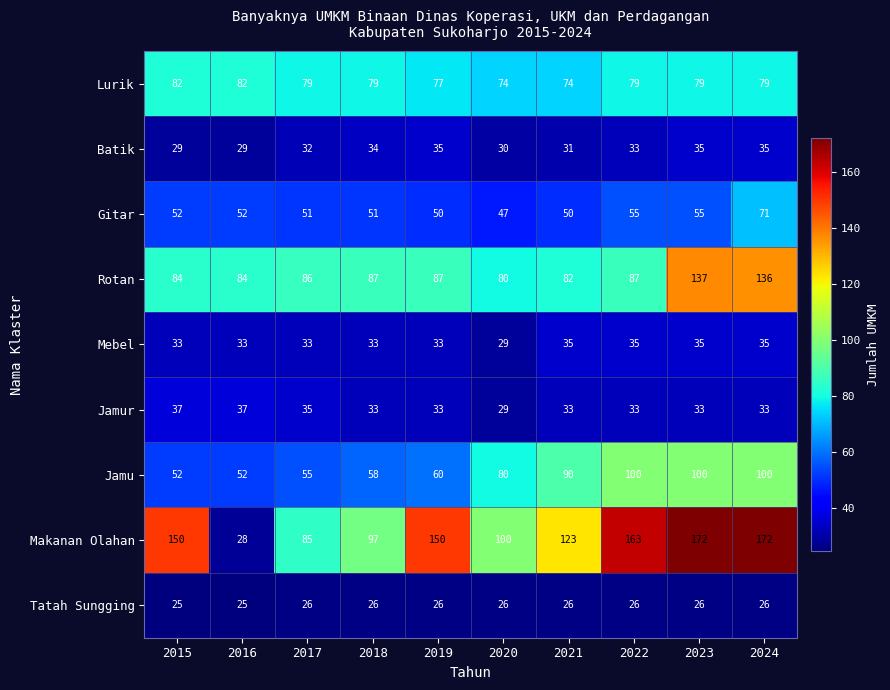

Is it true that Rotan equals 80 at 2020?

True